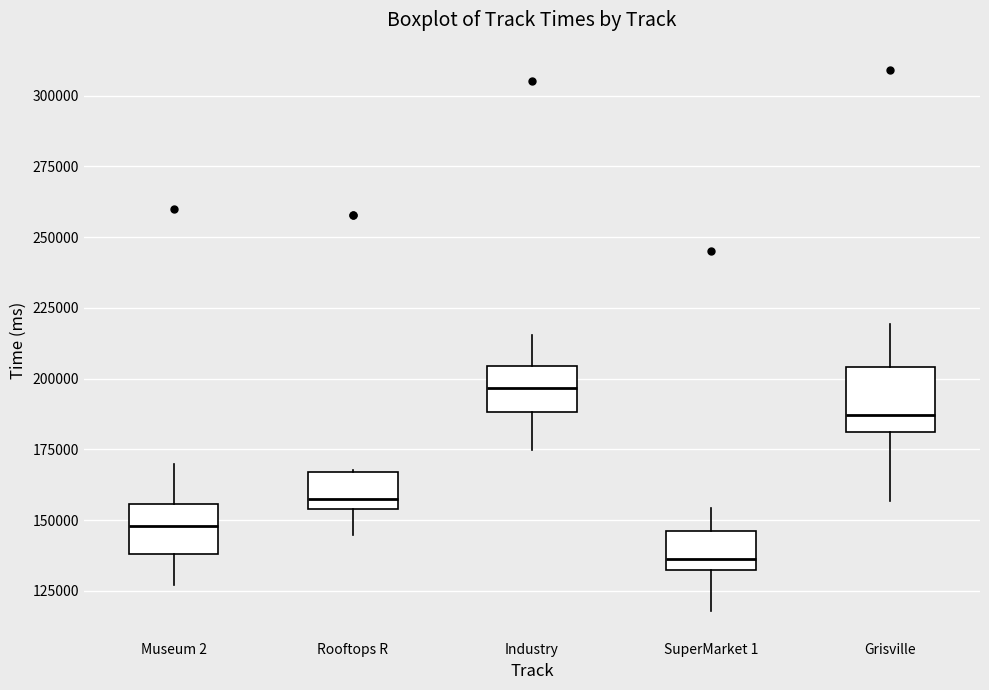

Reading left to right, read every box against the y-axis: the position of its median line, the range the box covers, and the ends of its whiskers. The values are not printed on the chart, so give them approximately, as read against the axis.

Museum 2: median 150000, box 140000 to 155000, whiskers 125000 to 170000
Rooftops R: median 155000 (just above the box's lower edge), box 155000 to 165000, whiskers 145000 to 170000
Industry: median 195000, box 190000 to 205000, whiskers 175000 to 215000
SuperMarket 1: median 135000, box 130000 to 145000, whiskers 120000 to 155000
Grisville: median 185000, box 180000 to 205000, whiskers 155000 to 220000